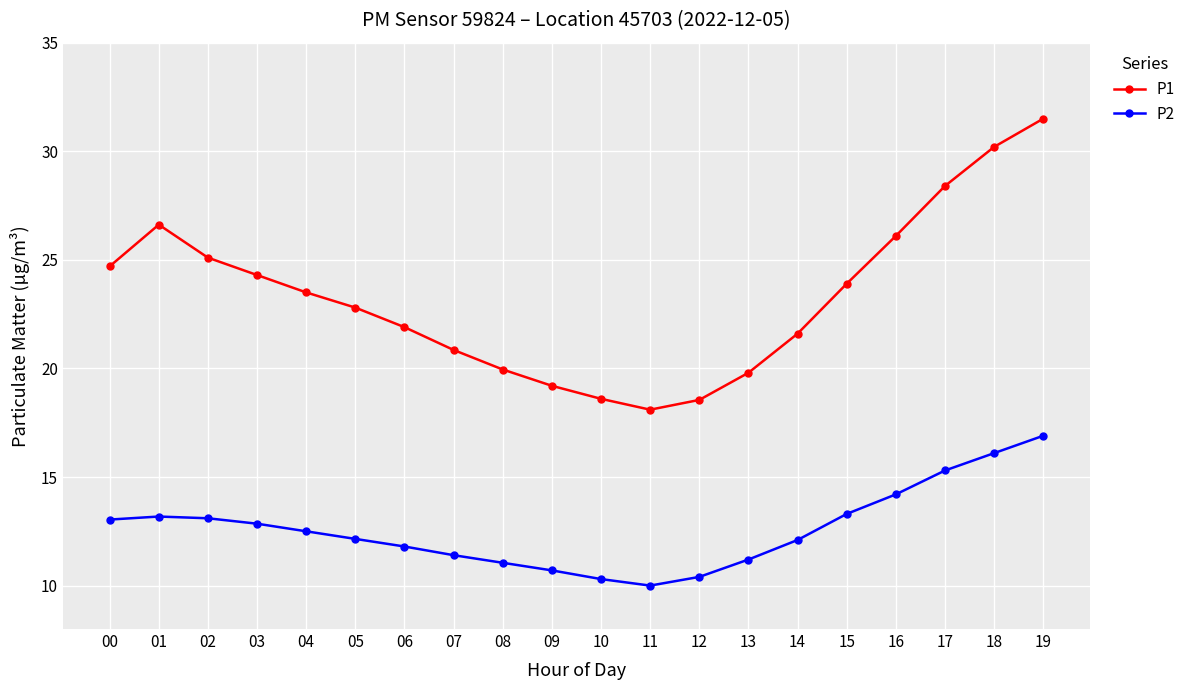

How many series are shown in this chart?

2